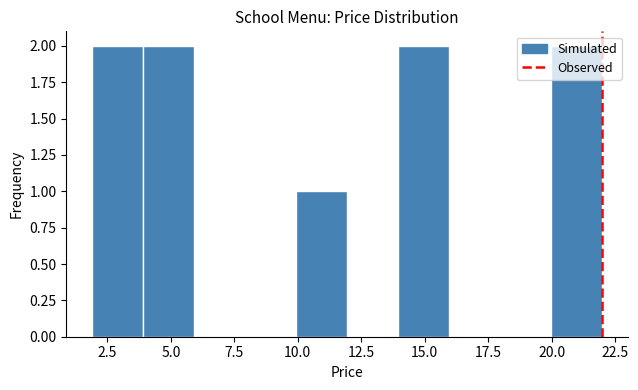

Reading left to right, transcribe this chart: for each bar, give the range it covers on the x-axis and its height. Neither the bar edges nor the heights are printed on the chart, so give them approximately, as read against the axes.

2 to 4: 2
4 to 6: 2
6 to 8: 0
8 to 10: 0
10 to 12: 1
12 to 14: 0
14 to 16: 2
16 to 18: 0
18 to 20: 0
20 to 22: 2